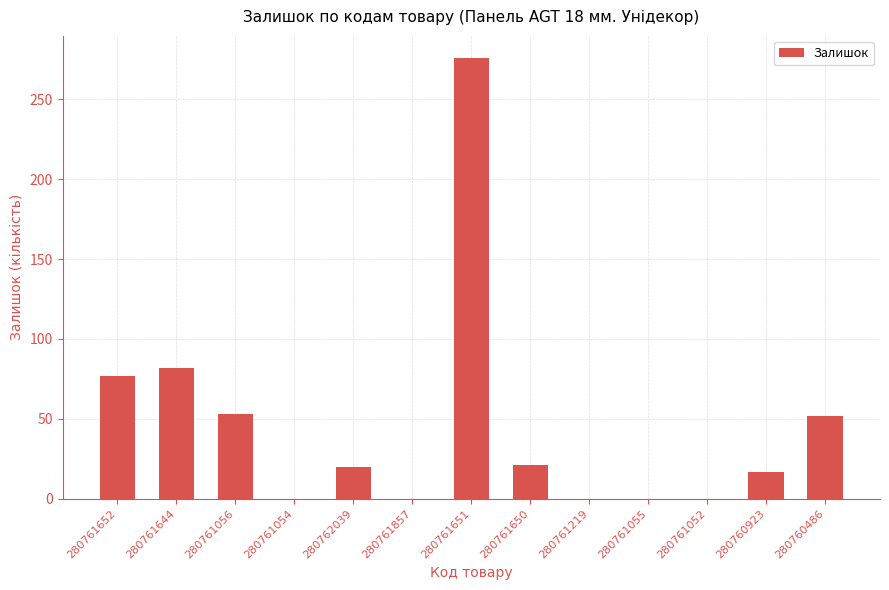

Which has a higher value, 280761054 or 280761651?

280761651